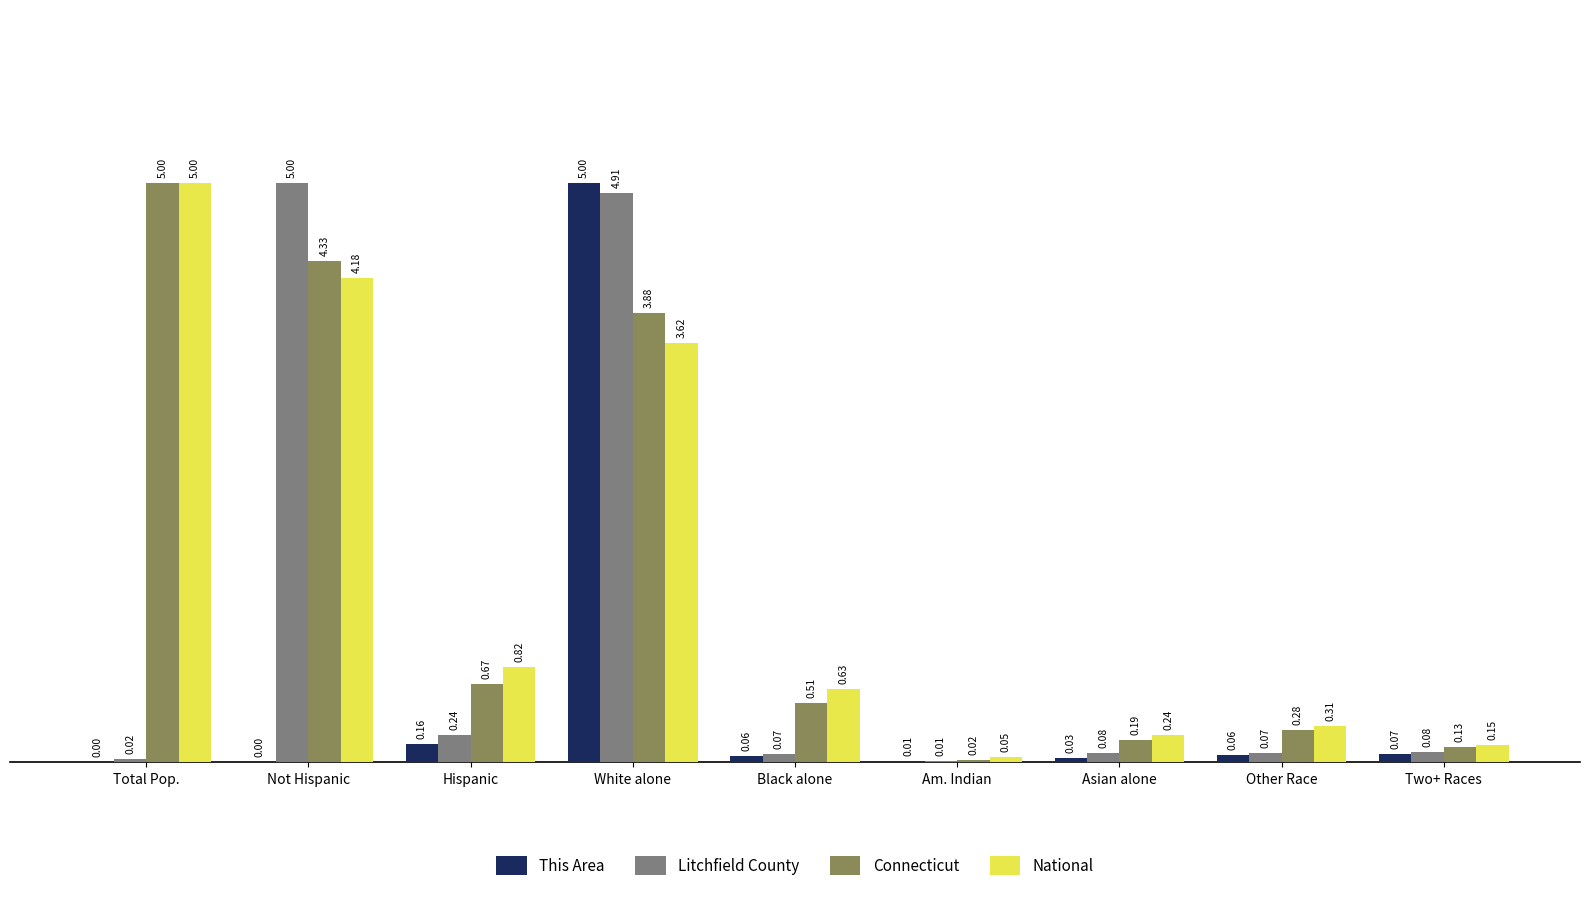

Which series has the largest total across all categories?

Connecticut